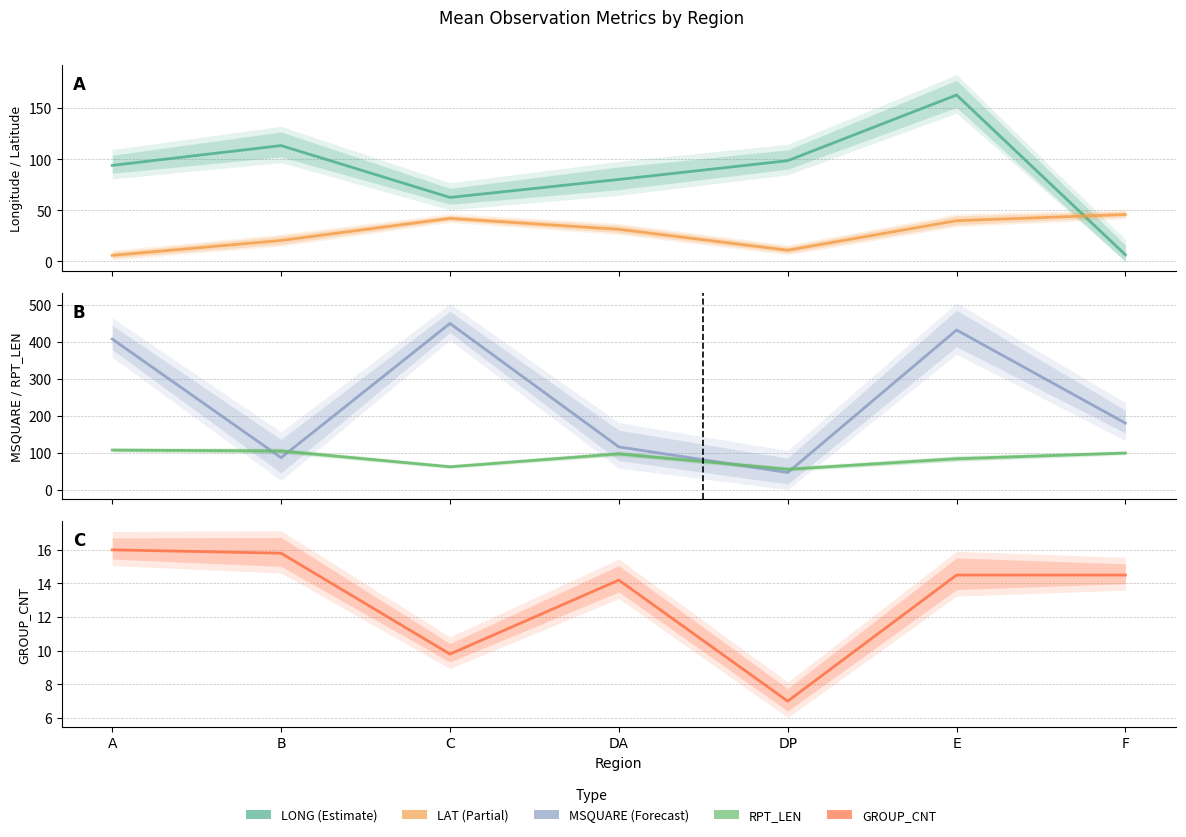

Where does the GROUP_CNT_mean_line series first go above 14?

A